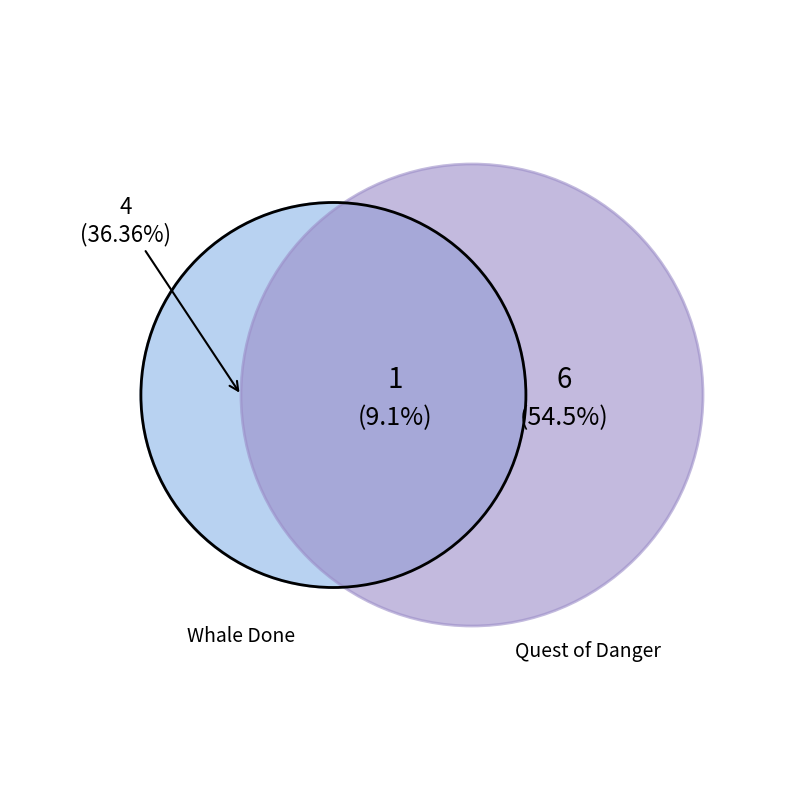

How many slices are in this pie chart?

3